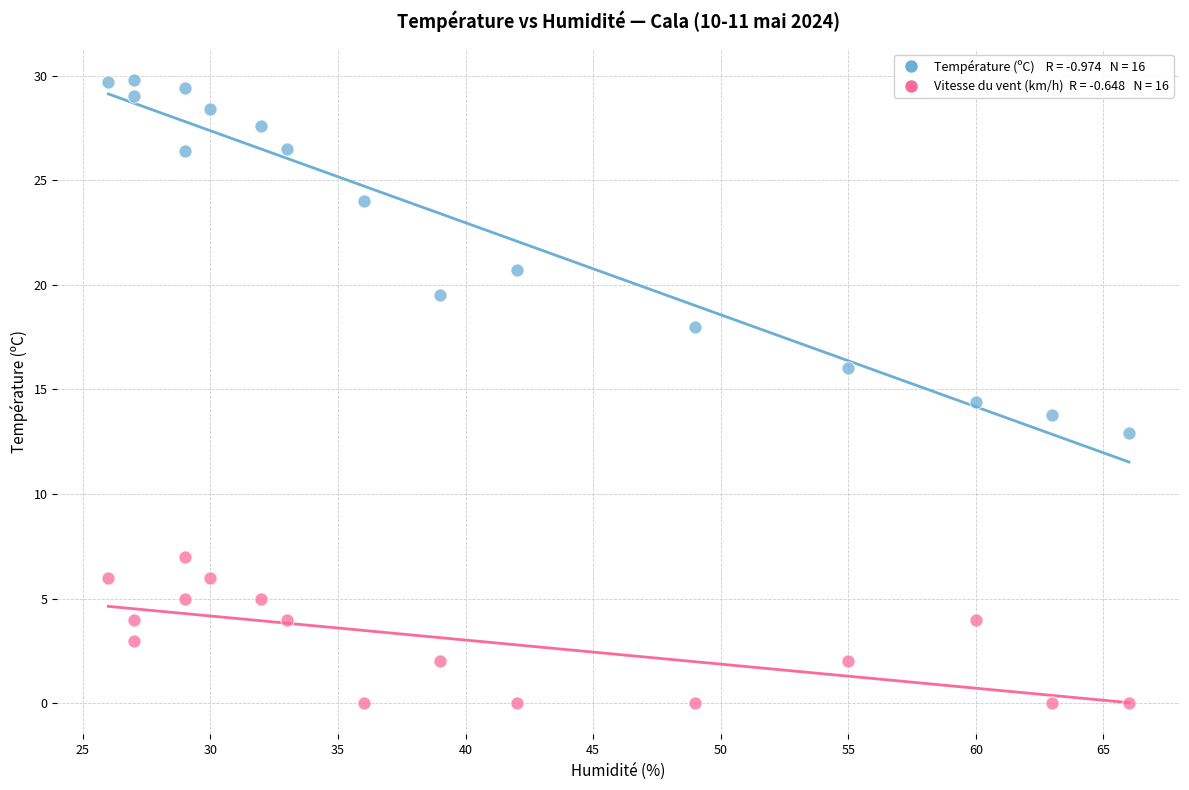

Across all data points, what is the range of X values (max minus min)?

40.0